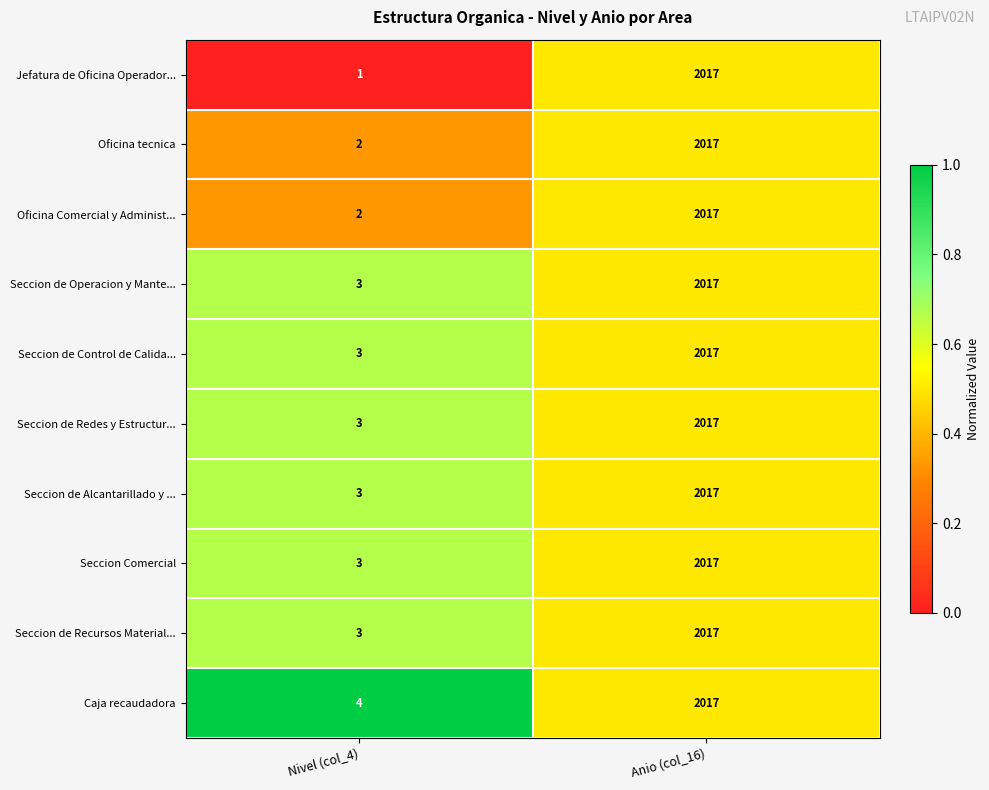

What is the maximum value for Seccion de Alcantarillado y ...?

2017